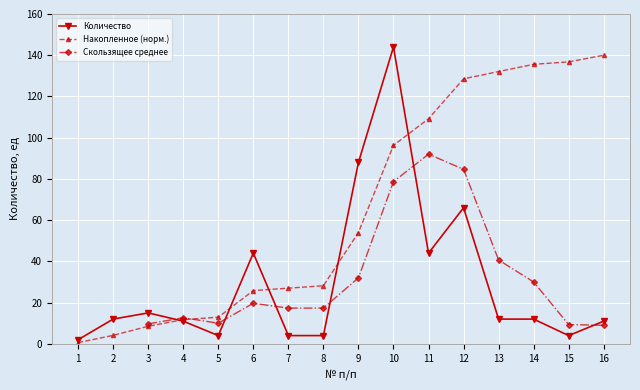

Where is the data nearest to the value 73?

12